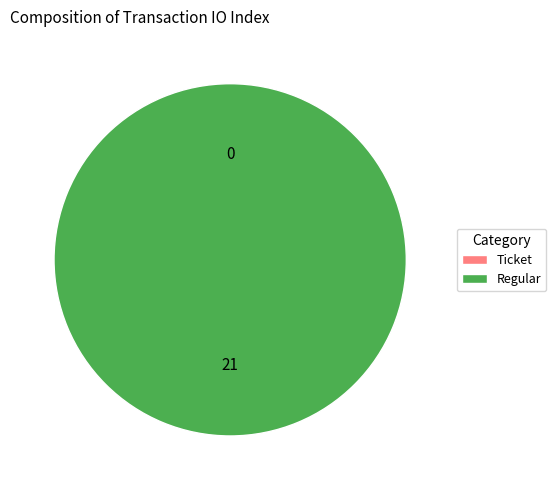

Combined, what portion of the pie is Ticket and Regular?

100.0%